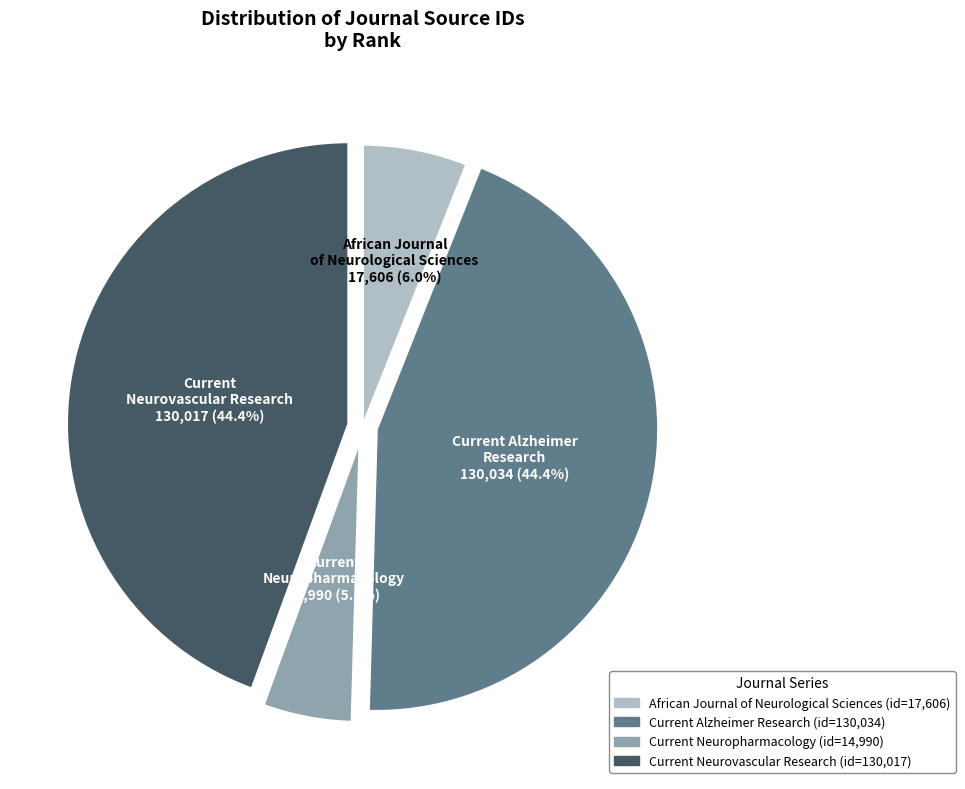

Approximately how many times larger is the value at Current Neuropharmacology compared to Current Alzheimer Research?

0.1